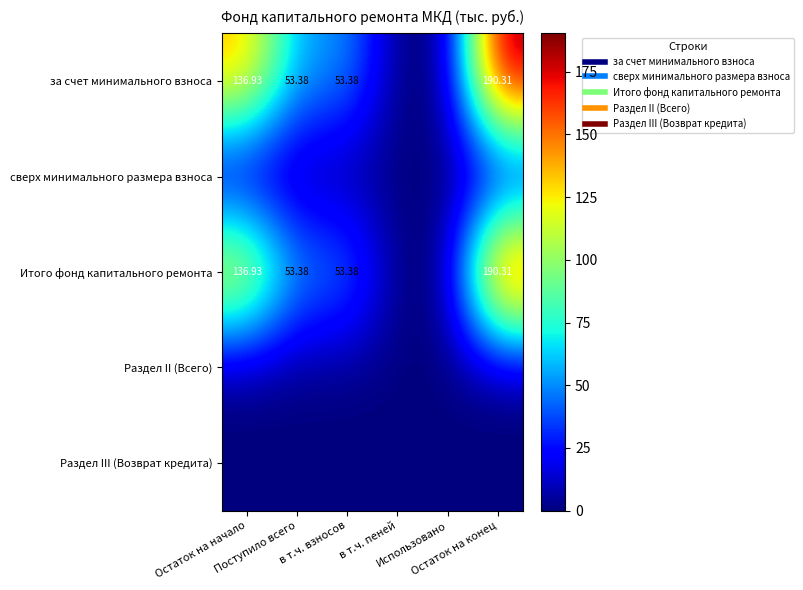

Which series changed the most between Поступило всего and Остаток на конец?

за счет минимального взноса